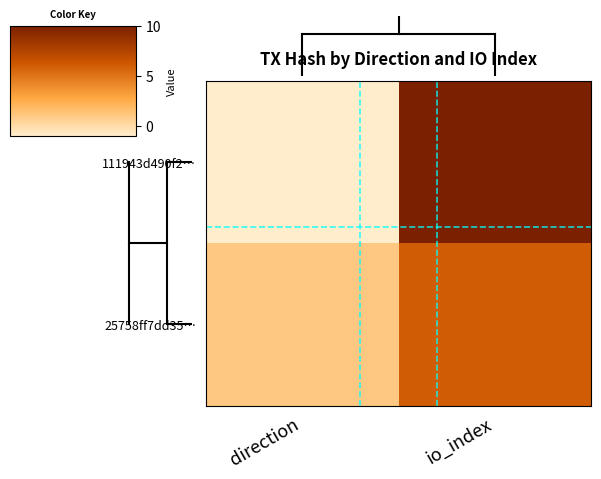

Which series changed the most between direction and io_index?

111943d490f2…